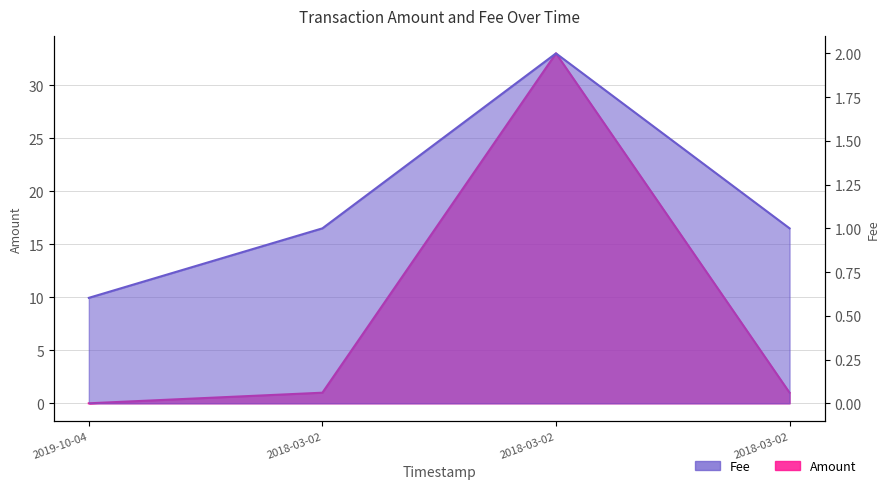

The Amount series shows 0.0 at 2019-10-04. True or false?

True